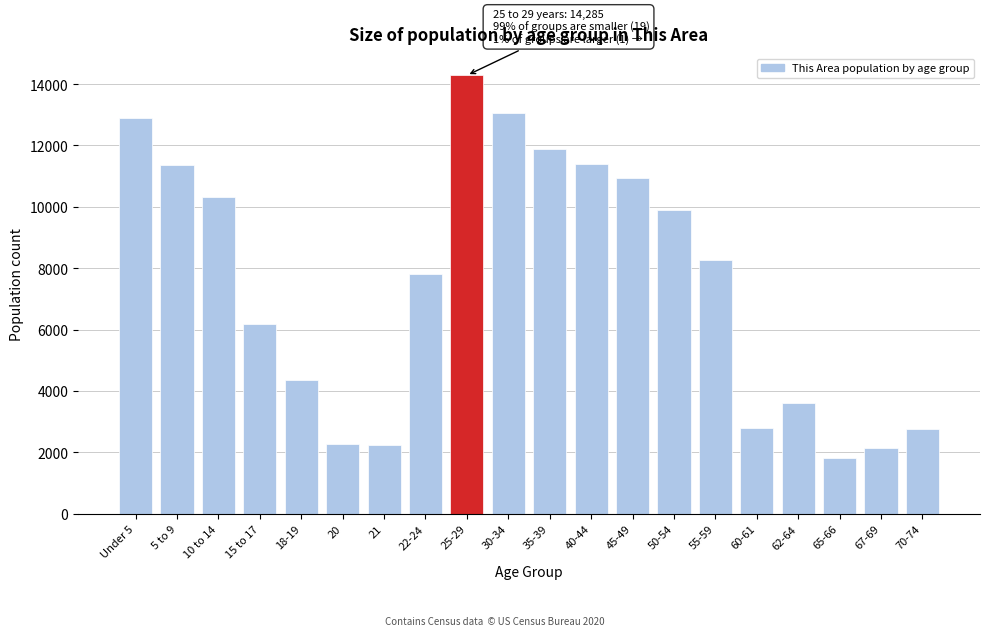

The value at 20 is 525. True or false?

False